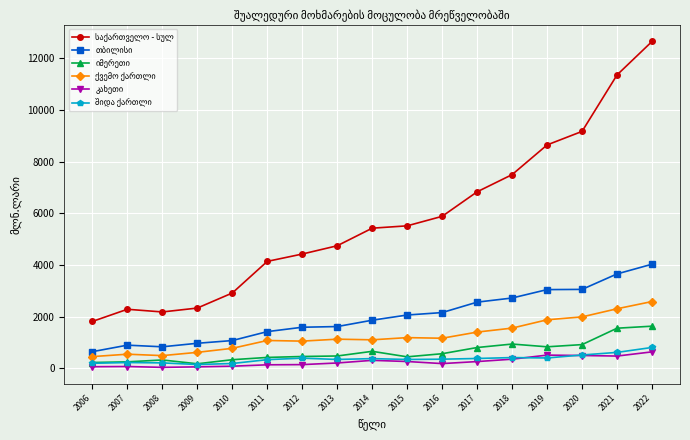

What is the greatest value displayed?

12643.7